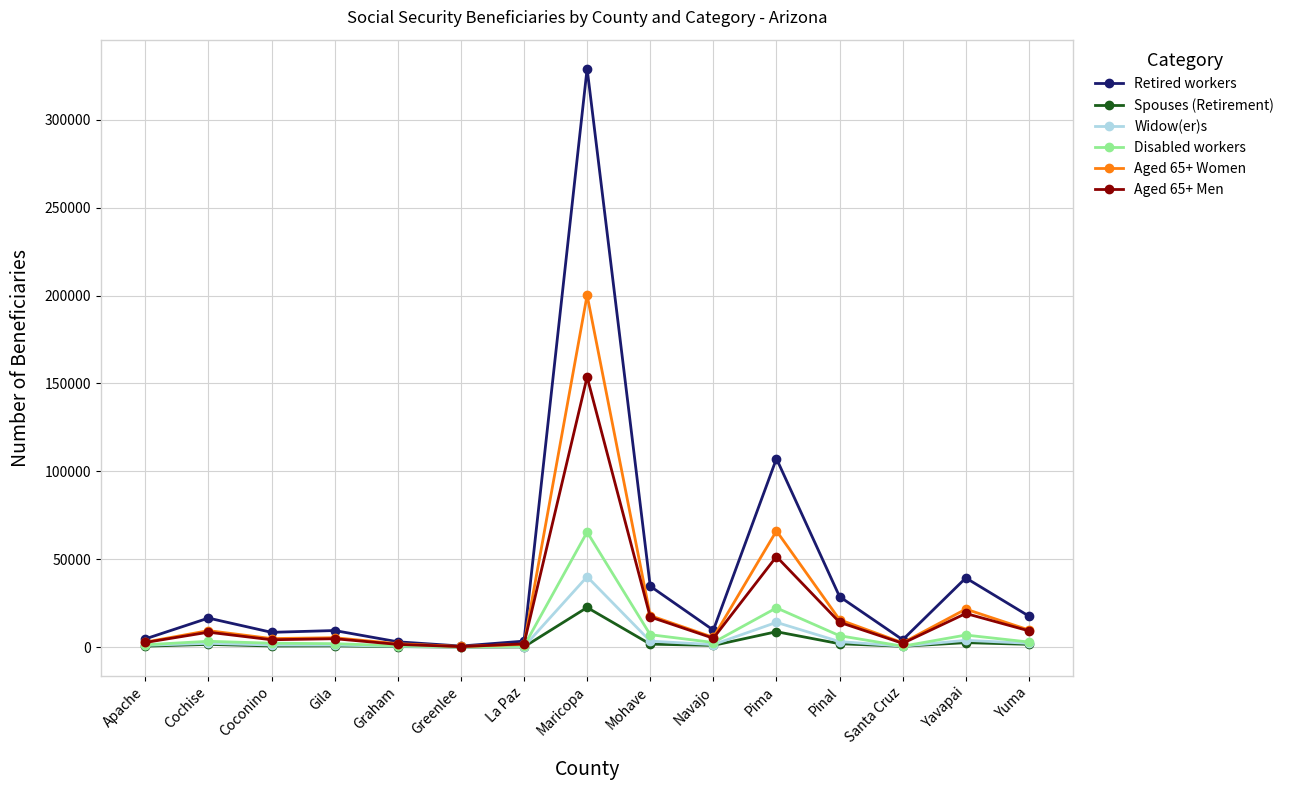

Which series has the largest total across all categories?

Retired workers